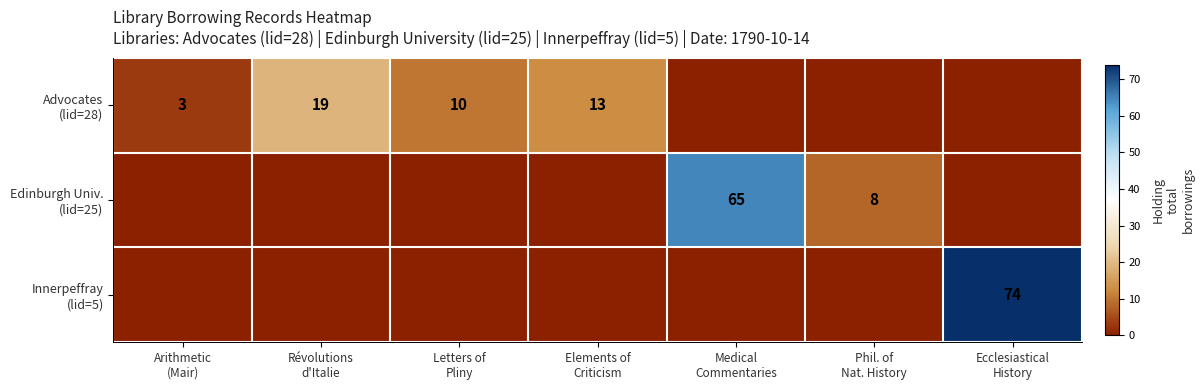

Is it true that Edinburgh Univ. (lid=25) equals -34 at Elements of Criticism?

False